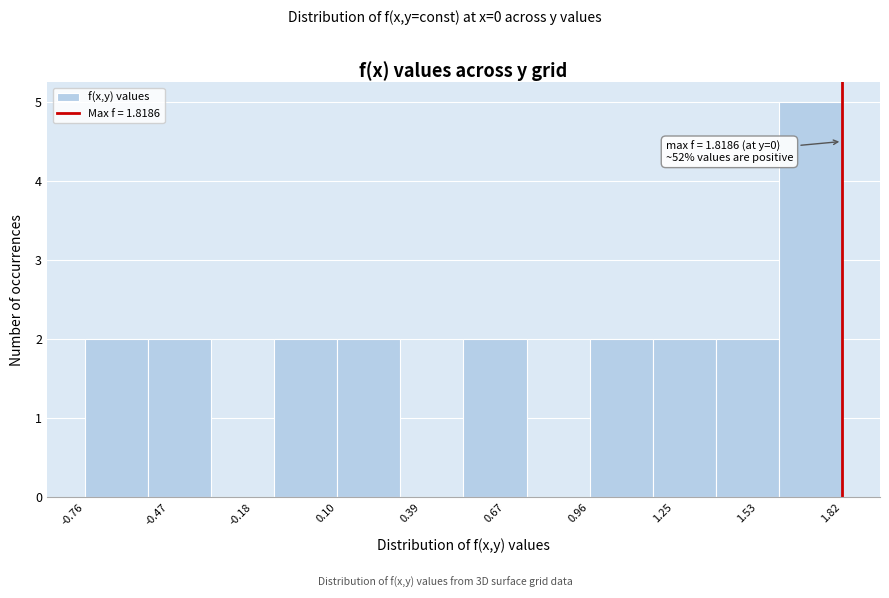

Over which range of the x-axis is the bar tallest?

1.60 to 1.80